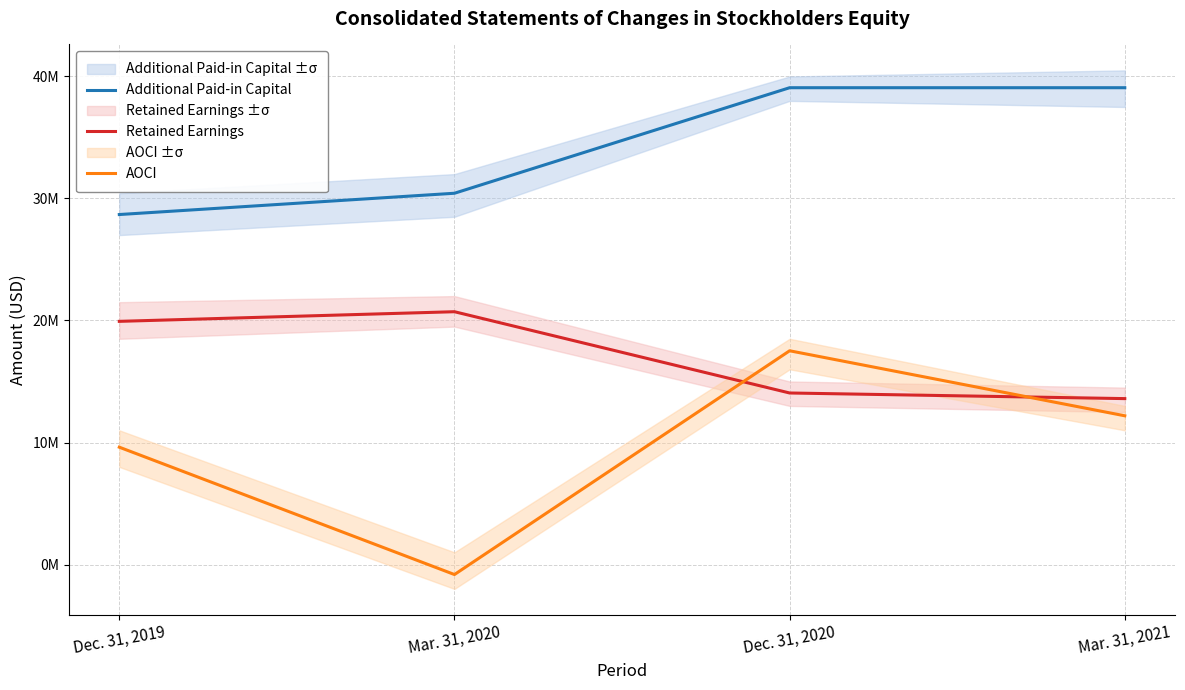

Where is the first local minimum for AOCI?

Mar. 31, 2020